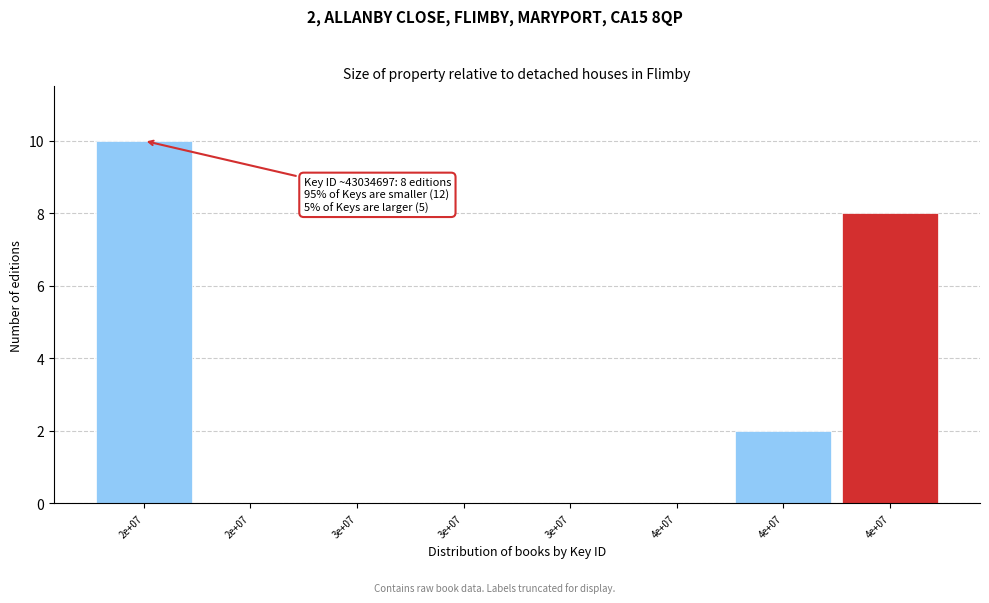

How many data points does each series have?

8